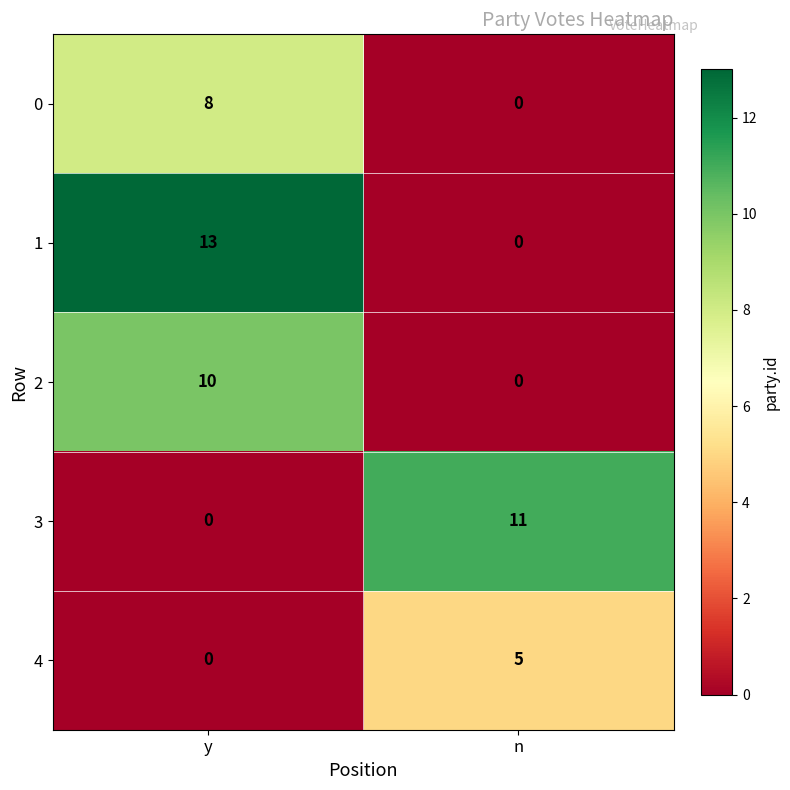

What is the total value across all series at y?

31